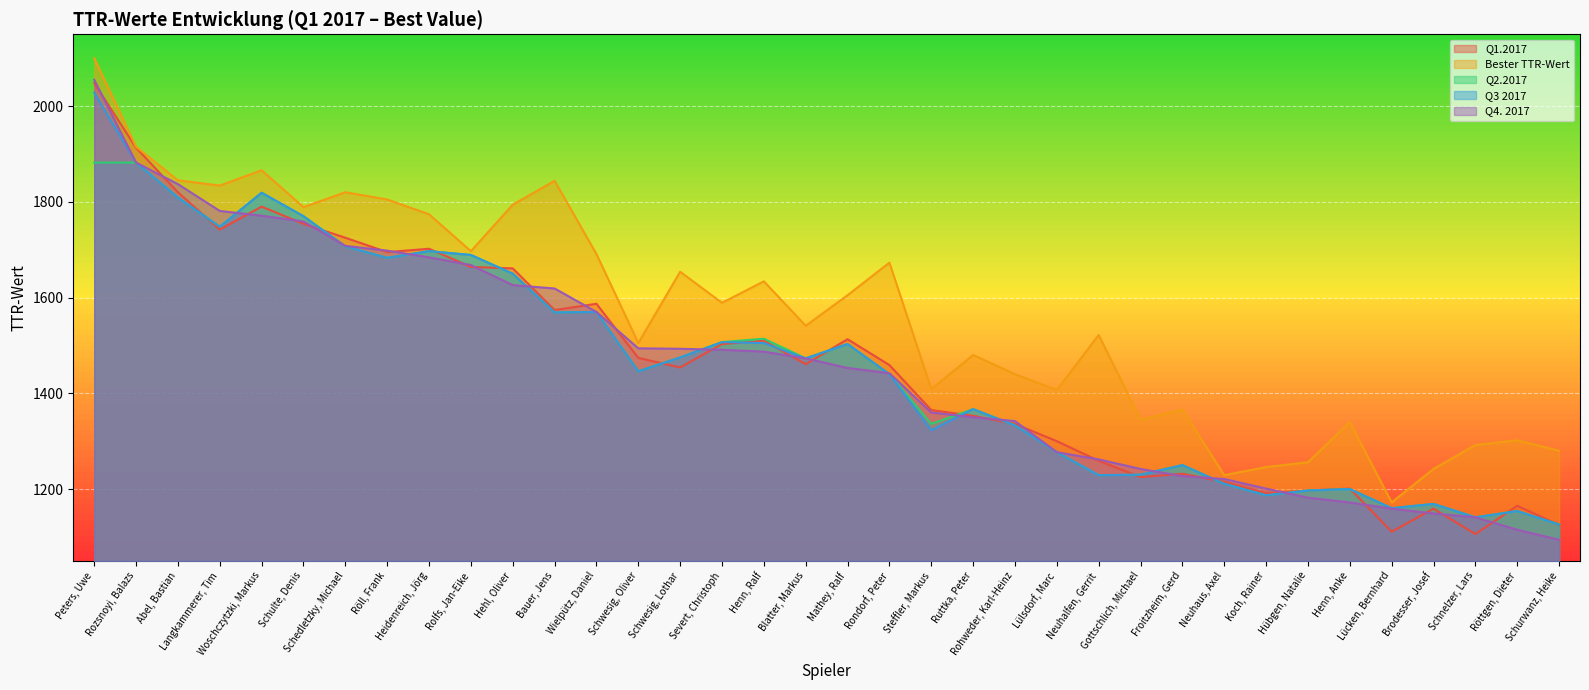

Which series has the largest total across all categories?

Bester TTR-Wert